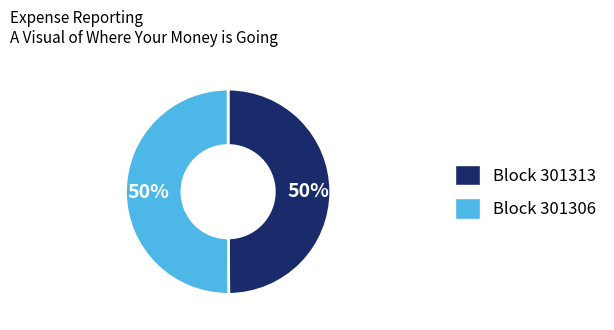

To the nearest percent, what is the average slice percentage?

50%